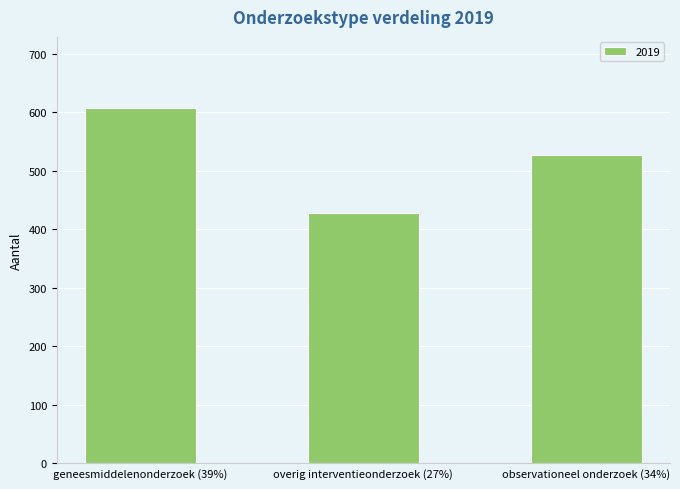

Are the bars horizontal?

No